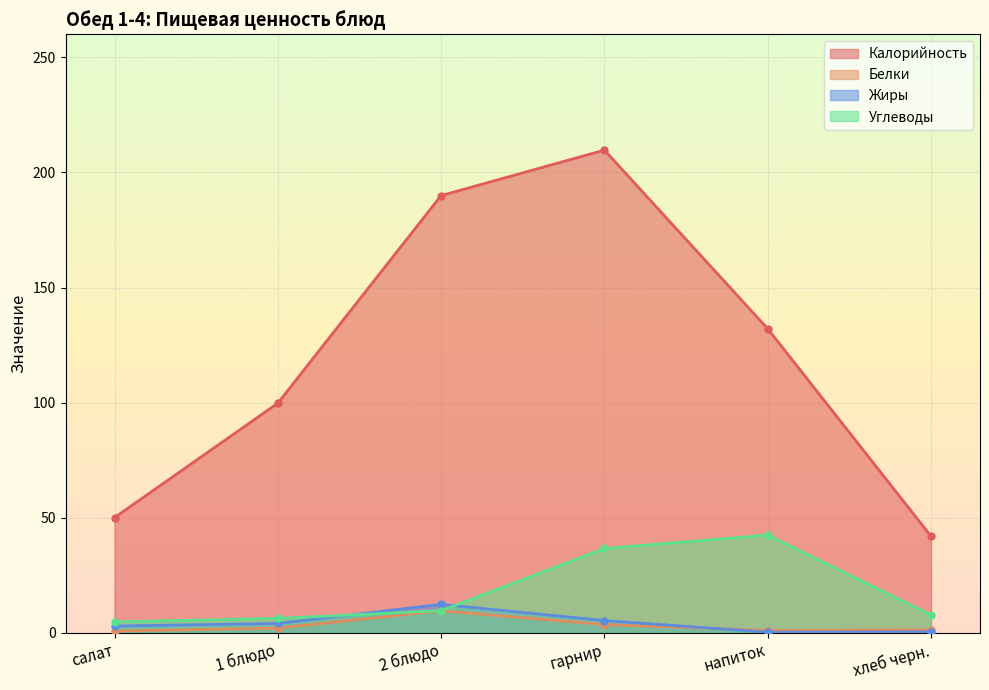

Reading right to left, extract all data points from this chart.

Калорийность: хлеб черн.=42.0	напиток=132.1	гарнир=209.7	2 блюдо=190.0	1 блюдо=99.8	салат=50.1
Белки: хлеб черн.=1.4	напиток=1.0	гарнир=3.6	2 блюдо=9.6	1 блюдо=2.1	салат=0.8
Жиры: хлеб черн.=0.5	напиток=0.3	гарнир=5.4	2 блюдо=12.4	1 блюдо=4.1	салат=3.0
Углеводы: хлеб черн.=7.8	напиток=42.5	гарнир=36.7	2 блюдо=9.7	1 блюдо=6.3	салат=4.8